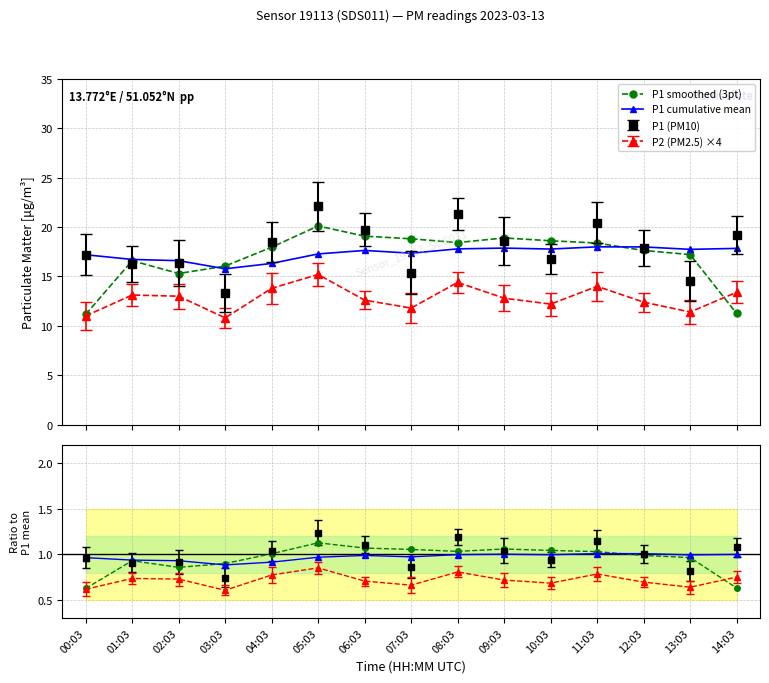

Reading left to right, extract all data points from this chart.

P1 smoothed (3pt): 11.1	16.6	15.3	16.0	18.0	20.1	19.1	18.8	18.4	18.9	18.6	18.4	17.6	17.2	11.2
P1 cumulative mean: 17.2	16.7	16.6	15.8	16.3	17.3	17.6	17.4	17.8	17.9	17.8	18.0	18.0	17.7	17.8
P1 smooth ratio: 0.6	0.9	0.9	0.9	1.0	1.1	1.1	1.1	1.0	1.1	1.0	1.0	1.0	1.0	0.6
P1 cumMean ratio: 1.0	0.9	0.9	0.9	0.9	1.0	1.0	1.0	1.0	1.0	1.0	1.0	1.0	1.0	1.0